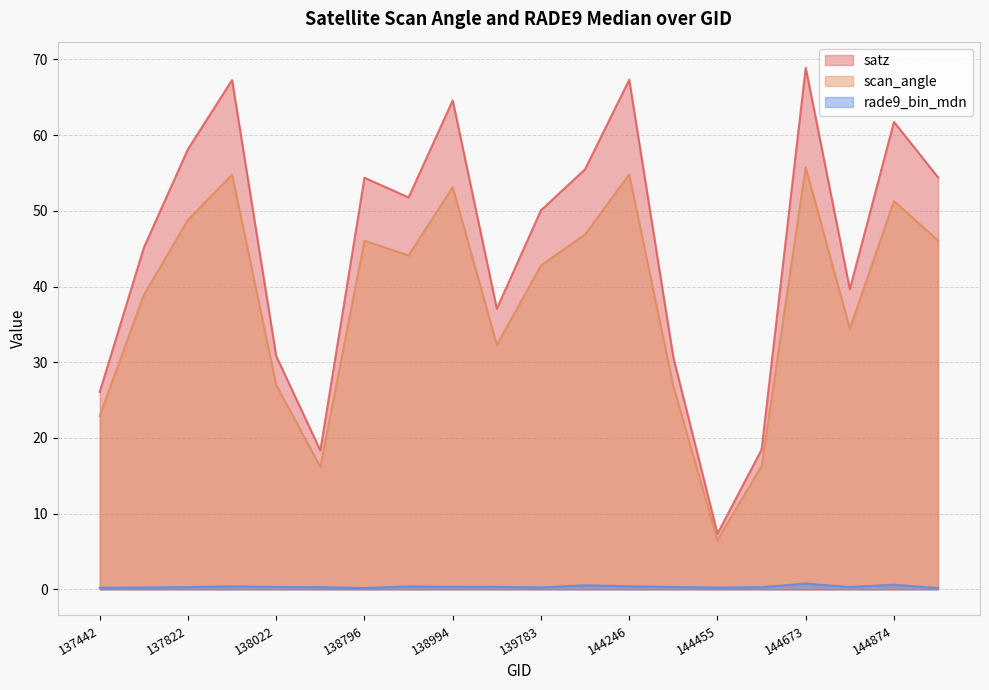

What is the average value of the rade9_bin_mdn series?

0.3